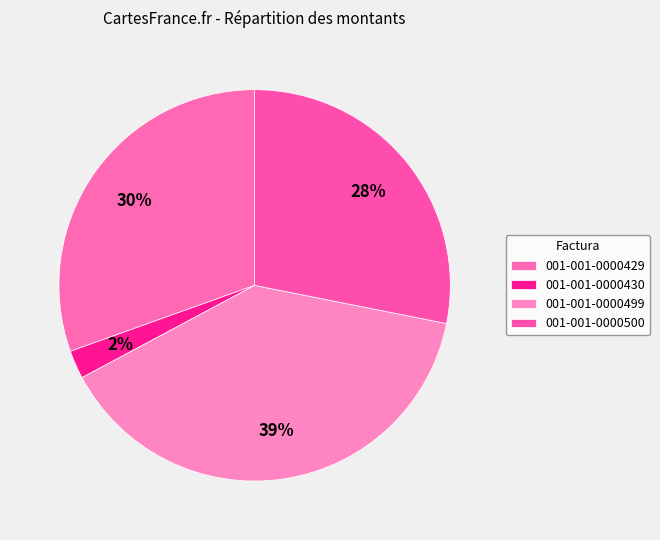

Approximately how many times larger is the value at 001-001-0000429 compared to 001-001-0000500?

1.1